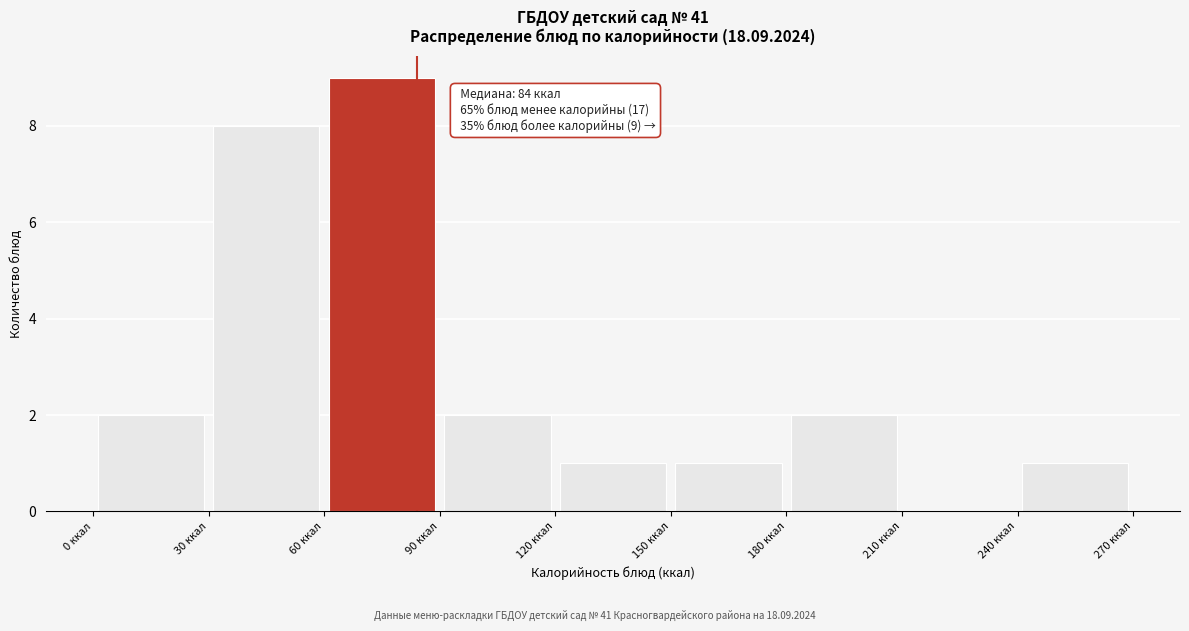

Over which range of the x-axis is the bar tallest?

60 to 90